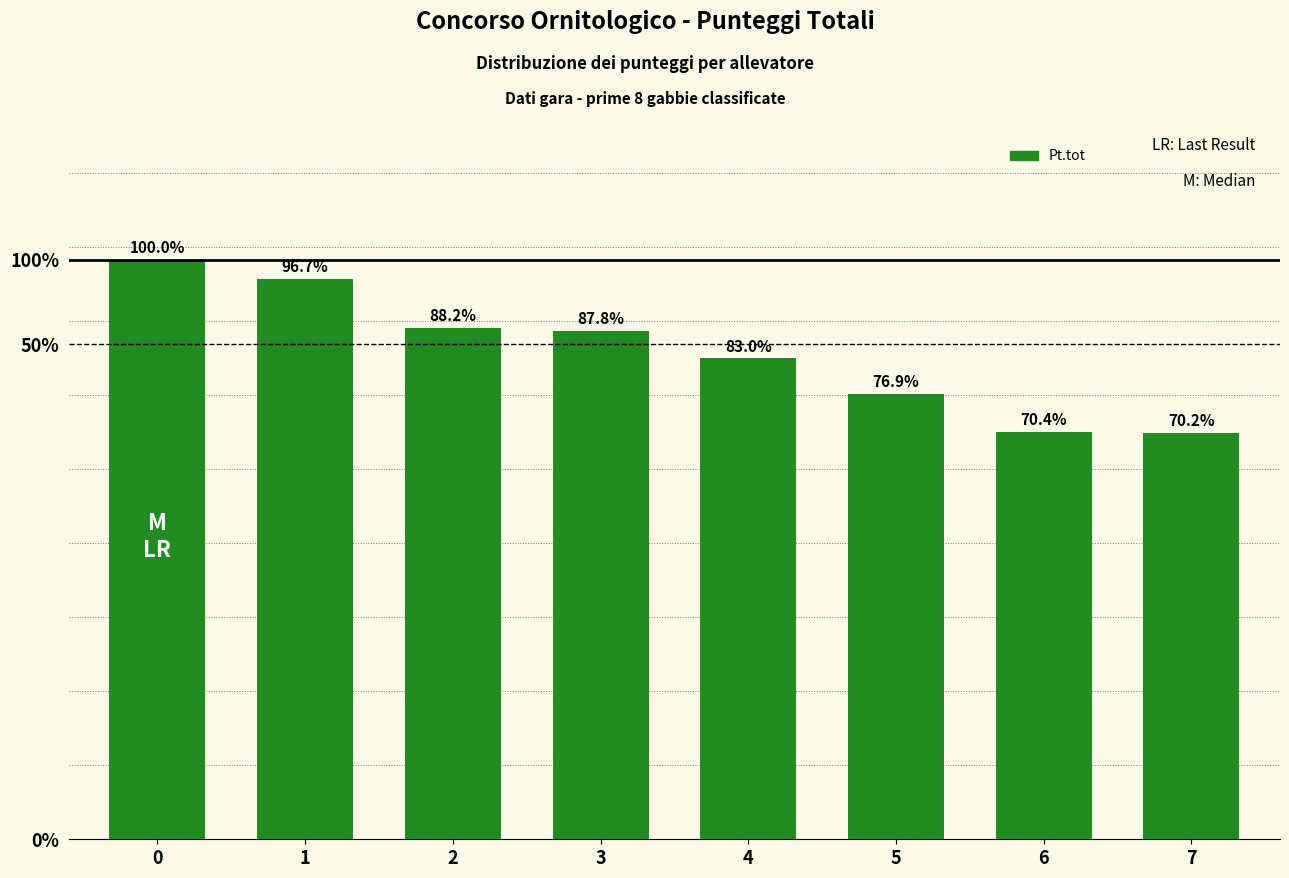

Does the chart contain any negative values?

No